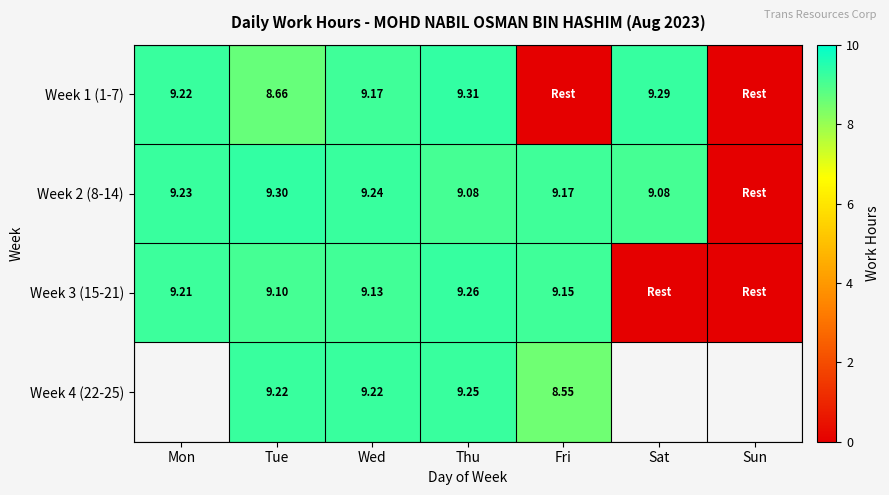

At how many categories does at least one series exceed 3?

6